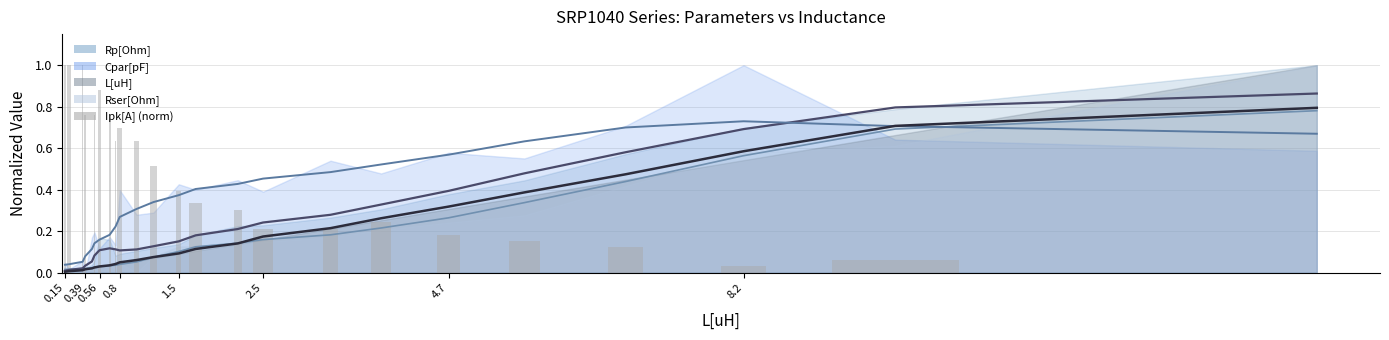

How many values are above zero?

23